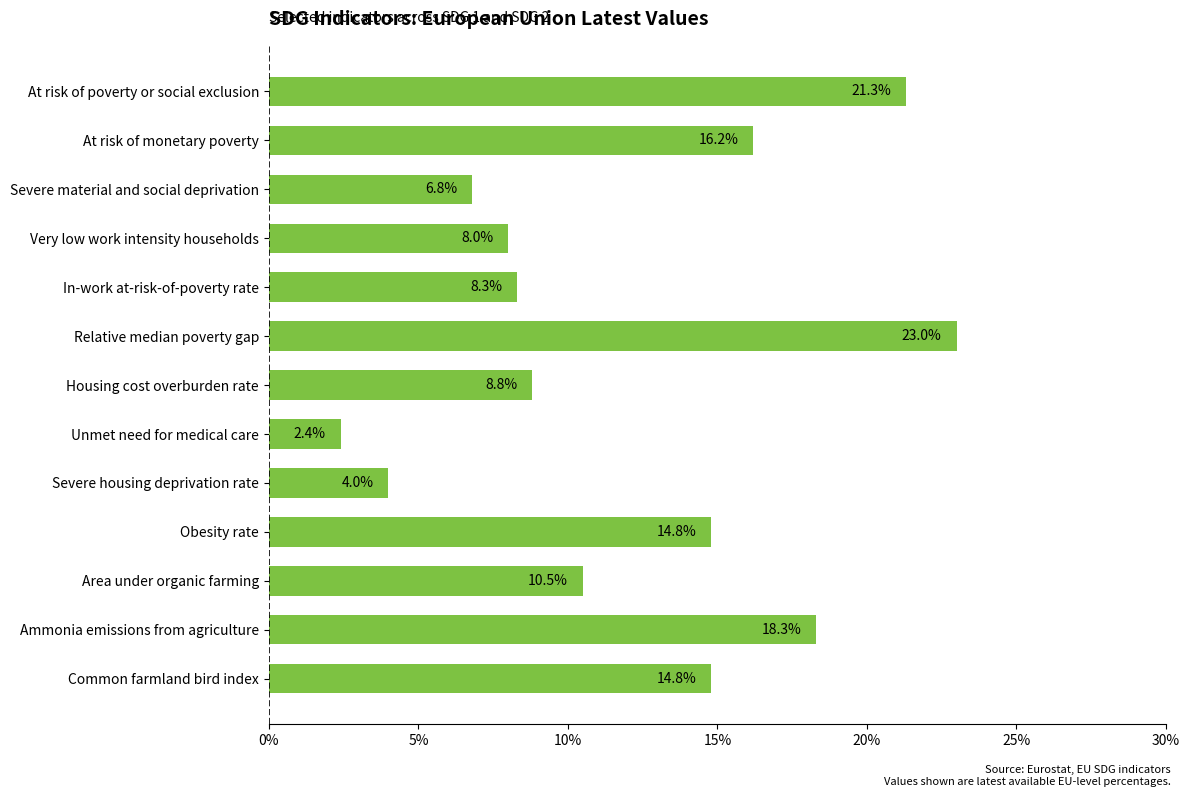

Where is the data nearest to the value 12?

Area under organic farming